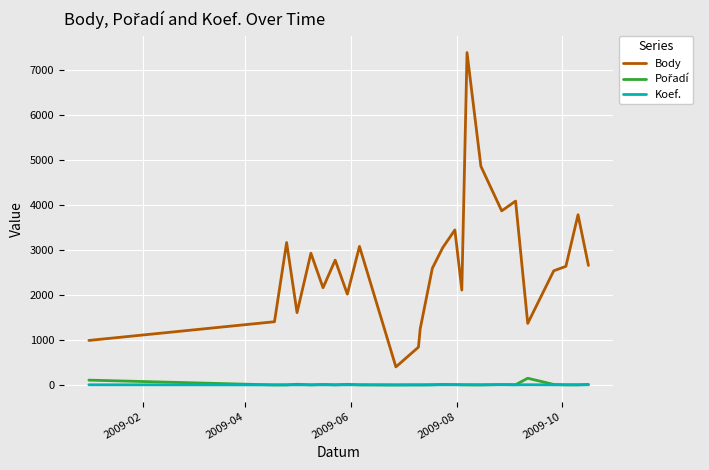

What is the greatest value displayed?

7388